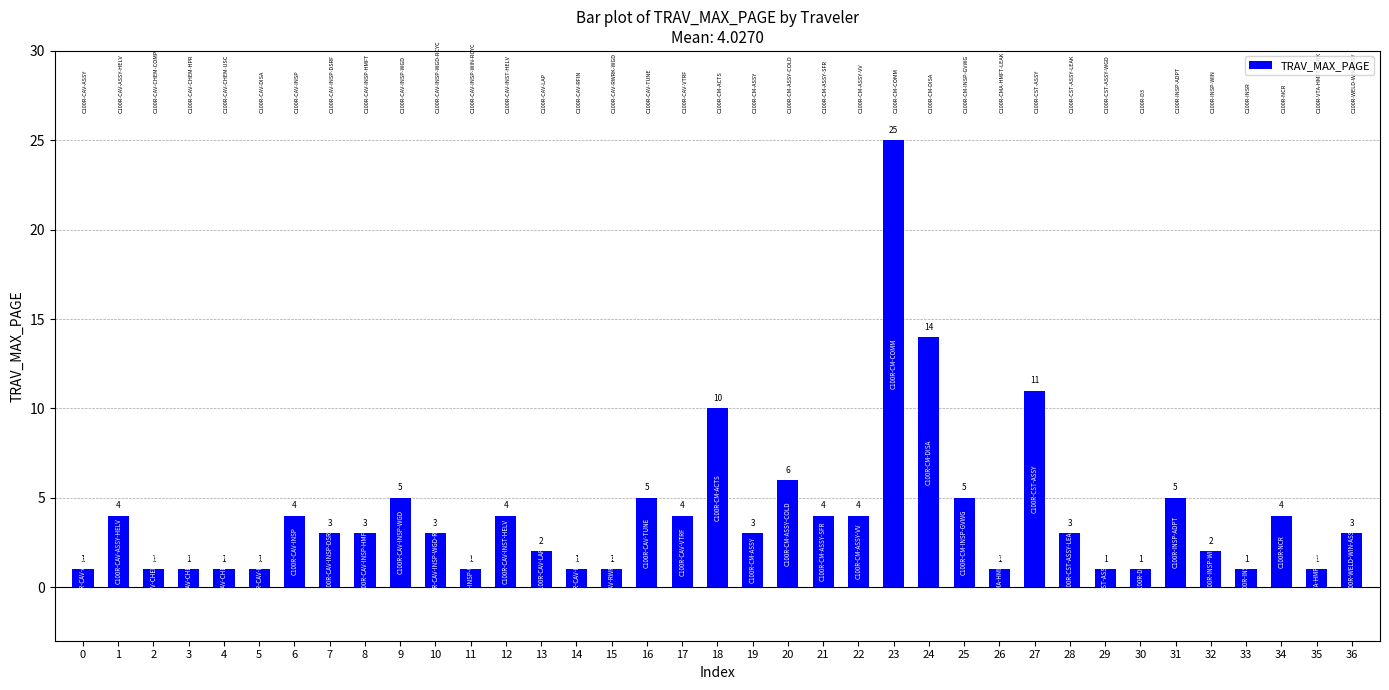

What is the value of the 22nd bar from the left?

4